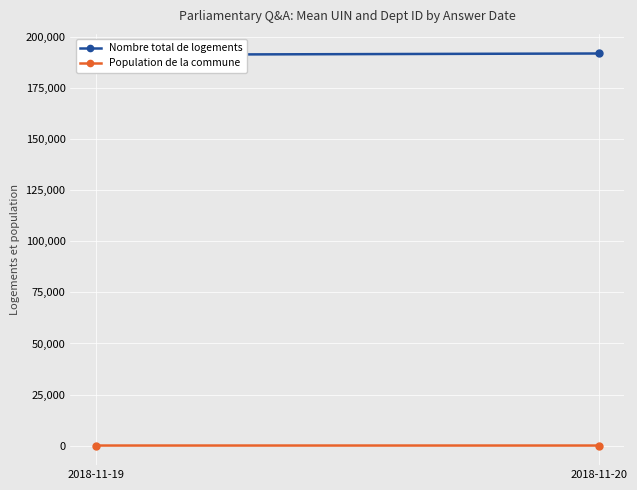

The Population de la commune series shows 45.7 at 2018-11-20. True or false?

True